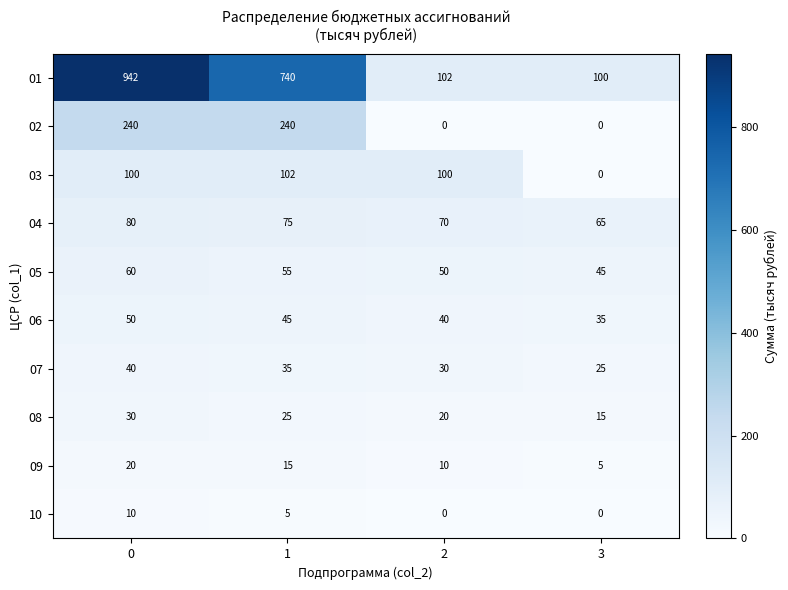

True or false: 02 has a value of -72 at 3.

False